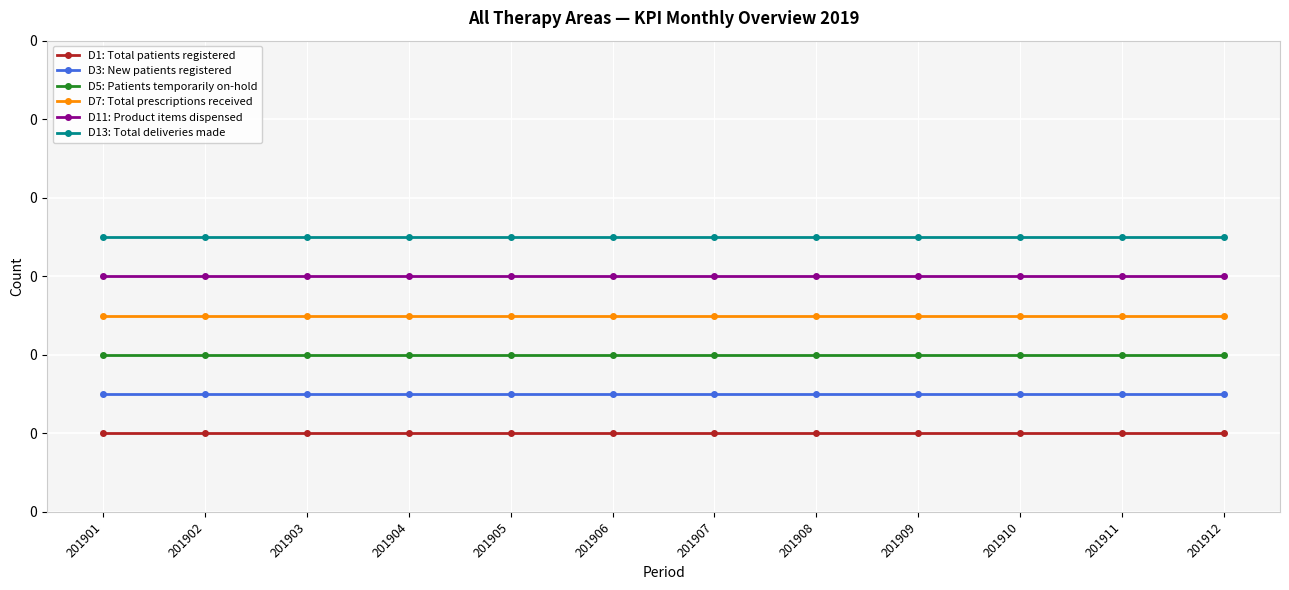

What is the total value across all series at 201909?

0.8